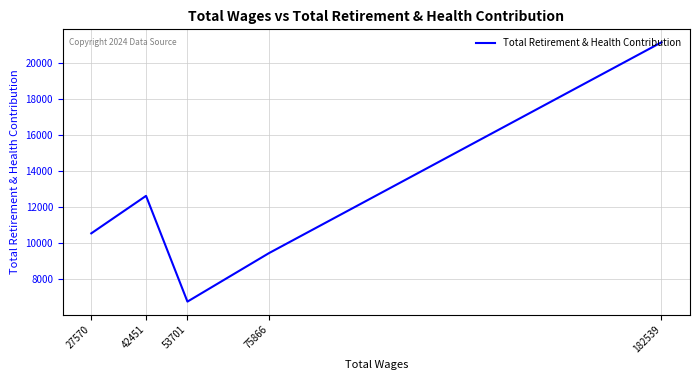

What is the smallest value displayed?

6772